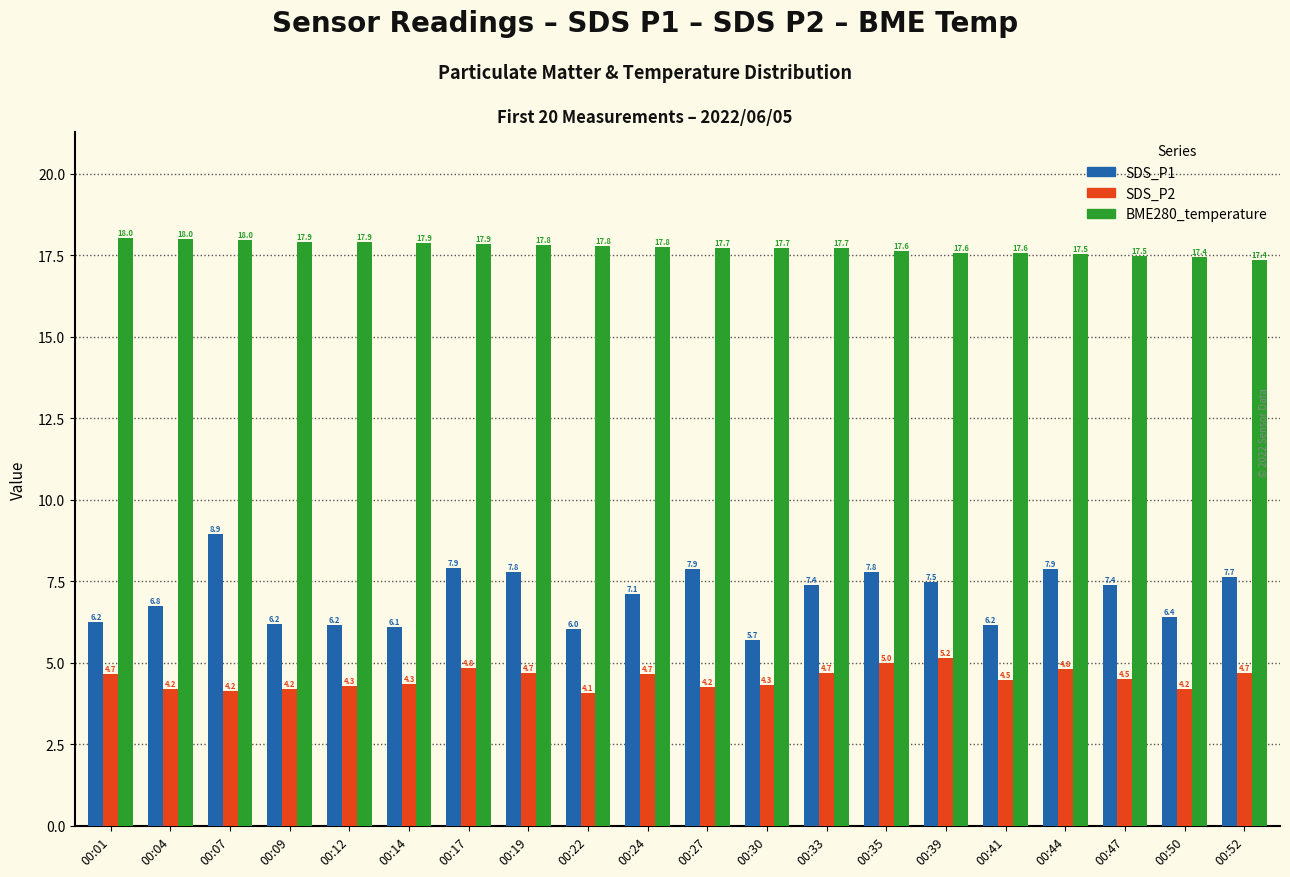

List the series in order of their peak value, lowest first.

SDS_P2, SDS_P1, BME280_temperature